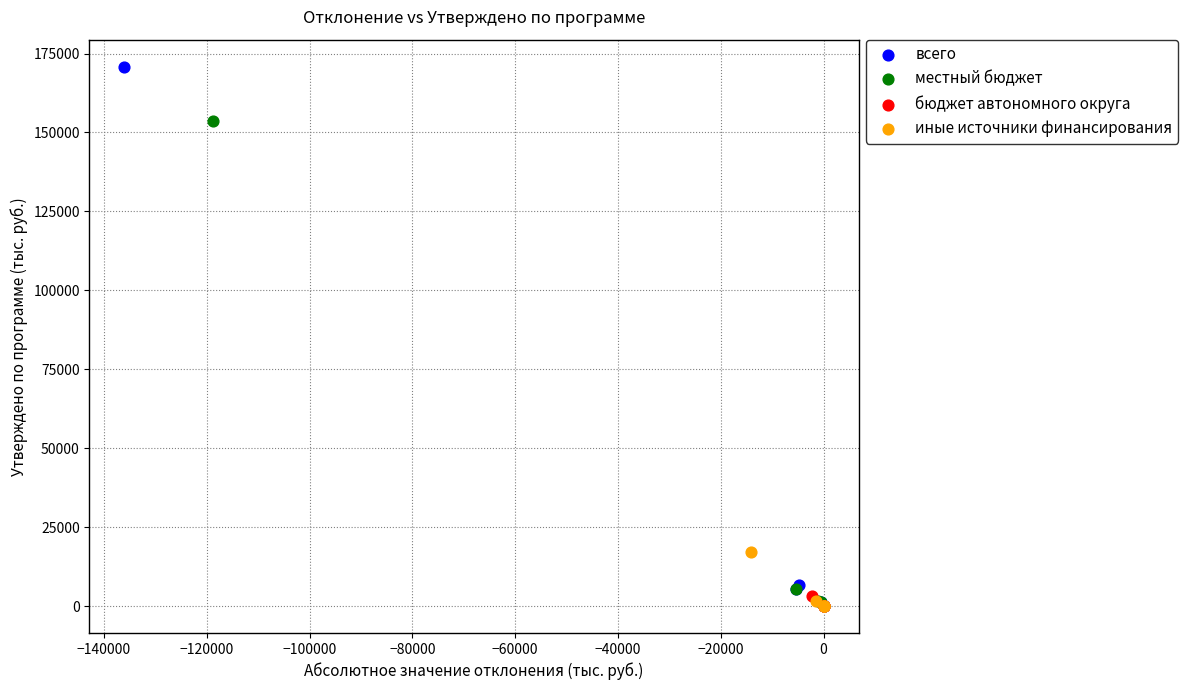

Which series reaches the maximum Y coordinate?

всего